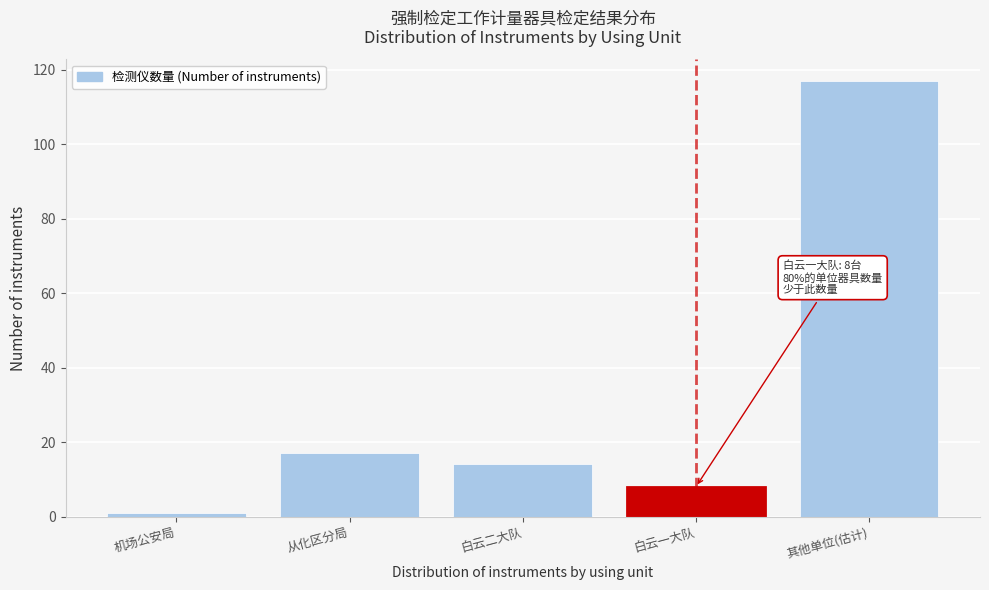

Reading left to right, extract all data points from this chart.

机场公安局=1	从化区分局=17	白云二大队=14	白云一大队=8	其他单位(估计)=117